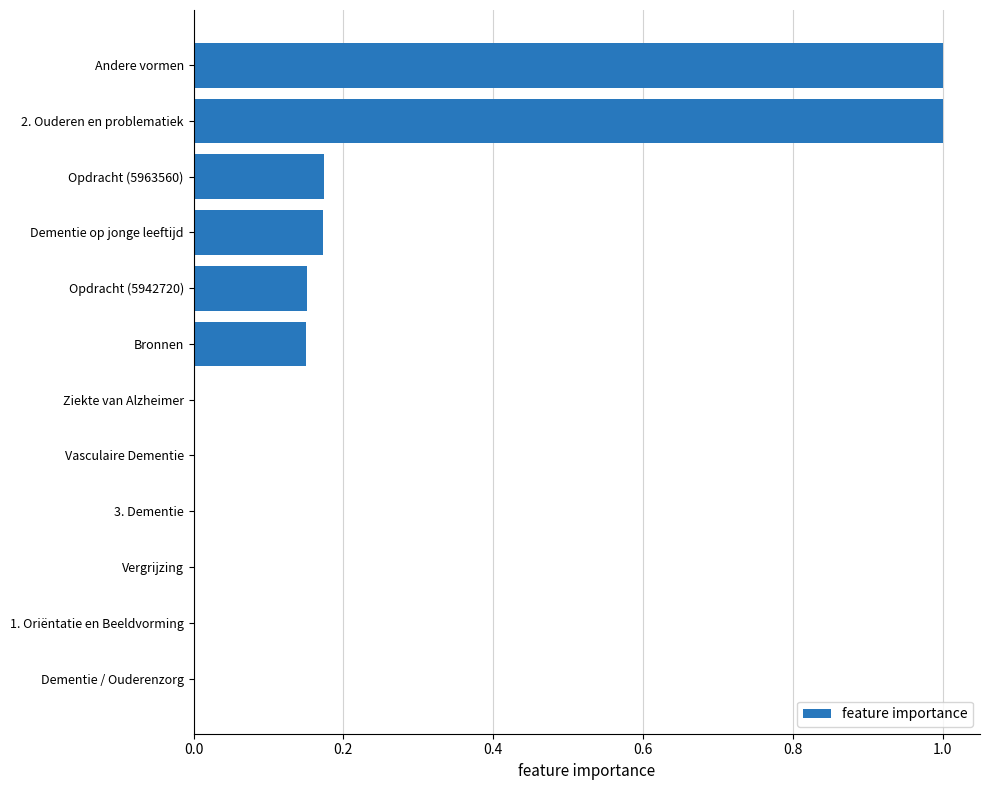

Are the bars horizontal?

Yes